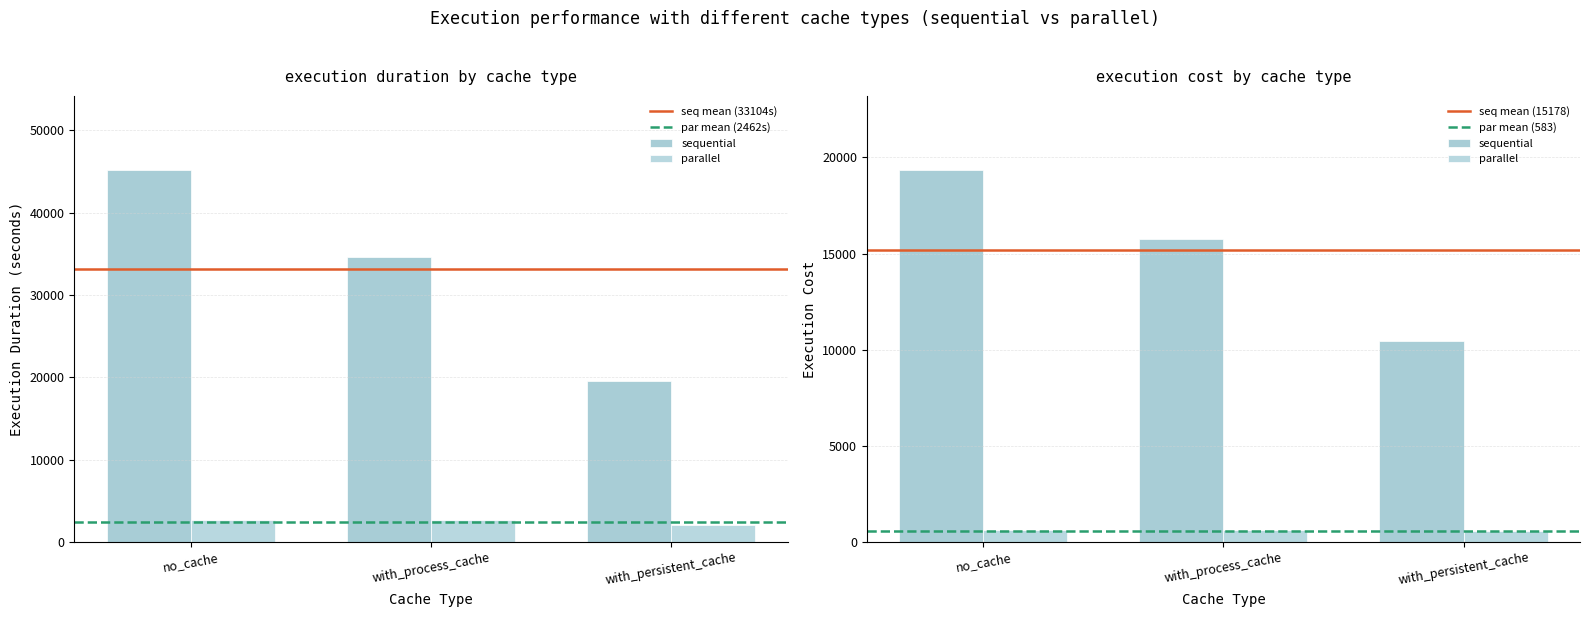

How many bars are there in total?

6